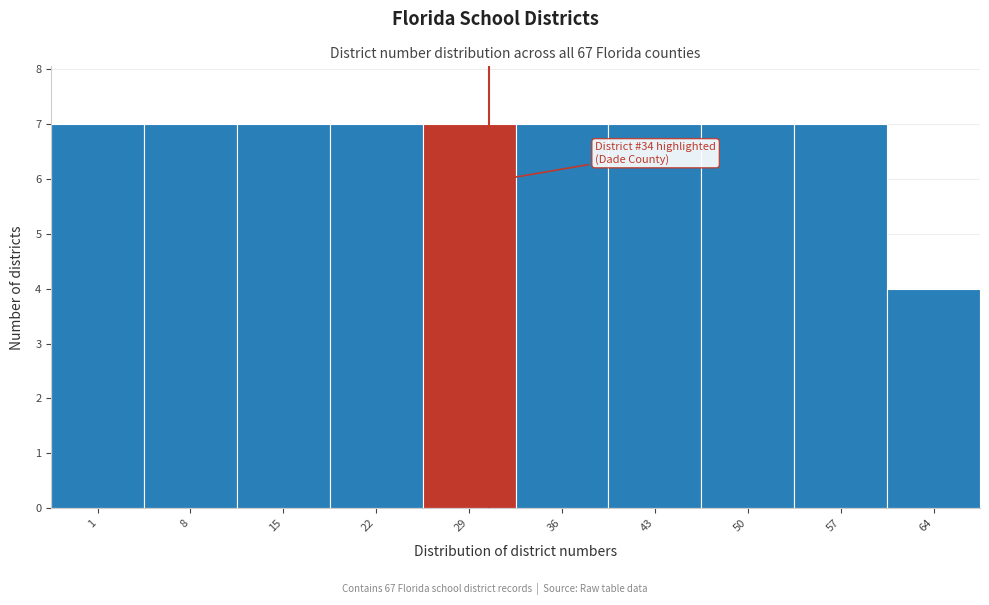

Reading left to right, list all the values displayed in this chart.

1=7	8=7	15=7	22=7	29=7	36=7	43=7	50=7	57=7	64=4